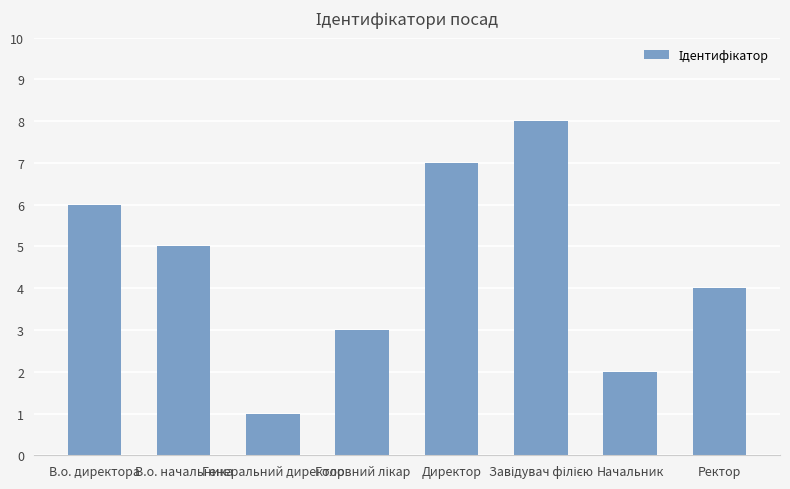

What is the sum of all values?

36